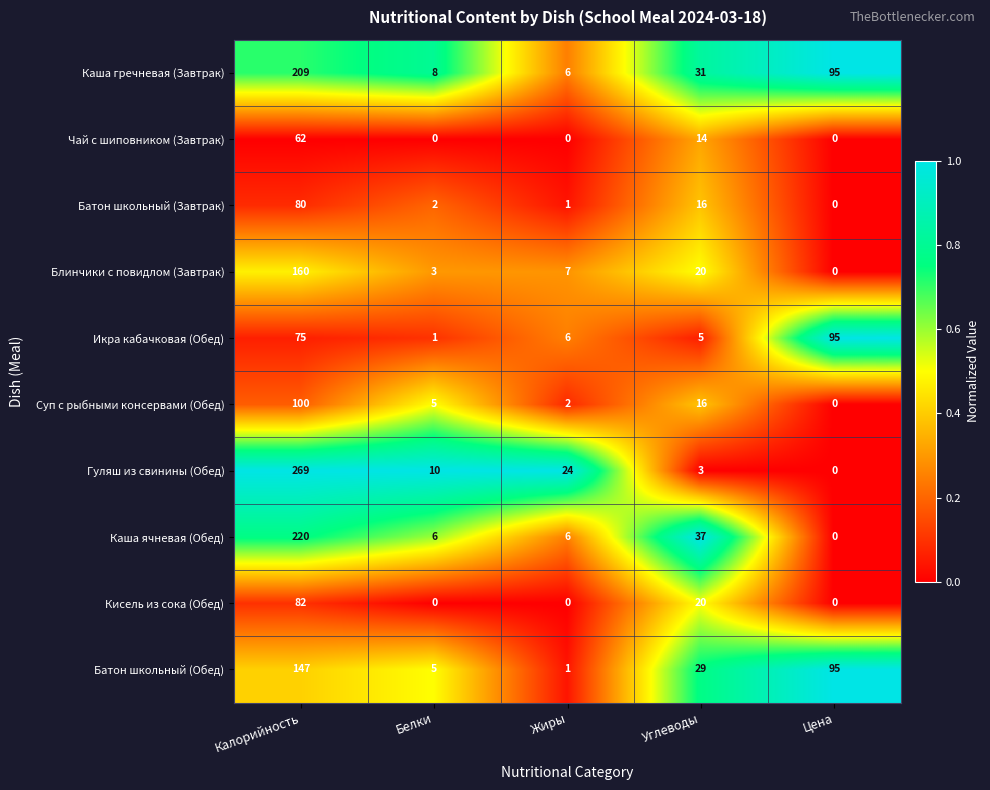

Rank the series by their maximum value, from lowest to highest.

Чай с шиповником (Завтрак), Батон школьный (Завтрак), Кисель из сока (Обед), Икра кабачковая (Обед), Суп с рыбными консервами (Обед), Батон школьный (Обед), Блинчики с повидлом (Завтрак), Каша гречневая (Завтрак), Каша ячневая (Обед), Гуляш из свинины (Обед)